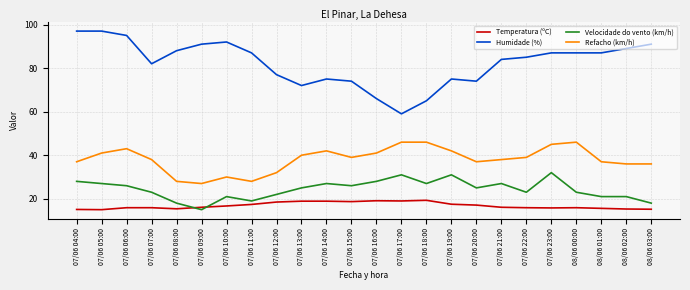

Which series has the largest range (max minus min)?

Humidade (%)